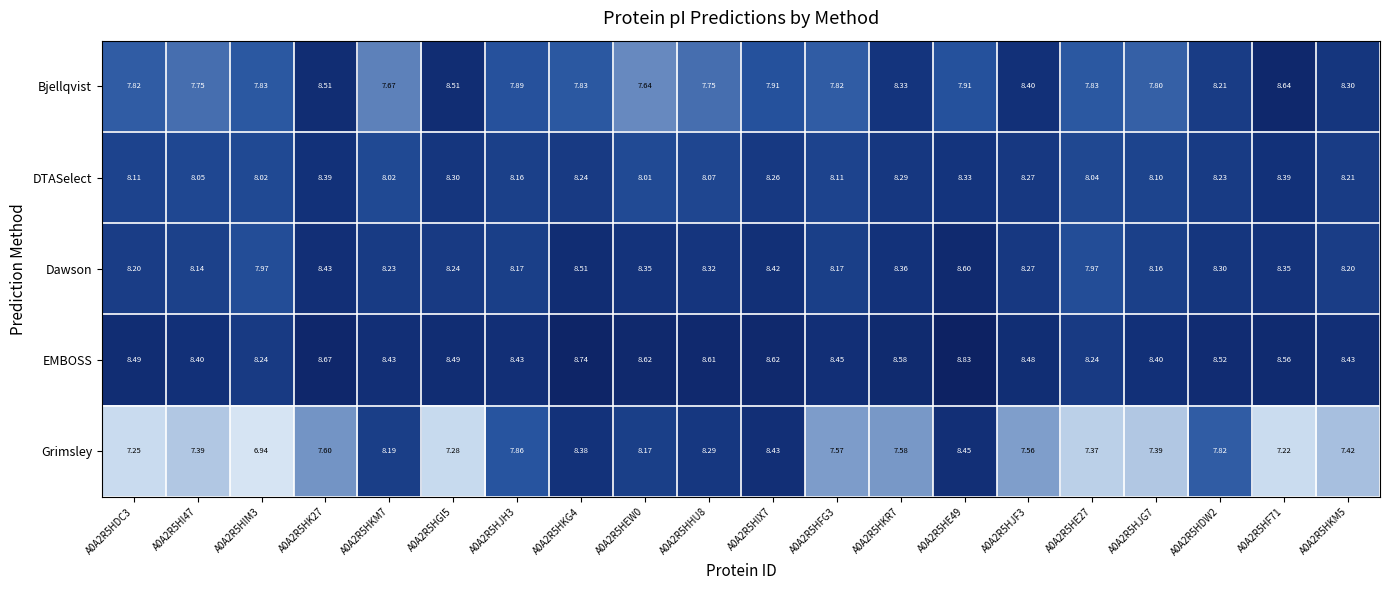

Which series changed the most between A0A2R5HI47 and A0A2R5HKR7?

Bjellqvist